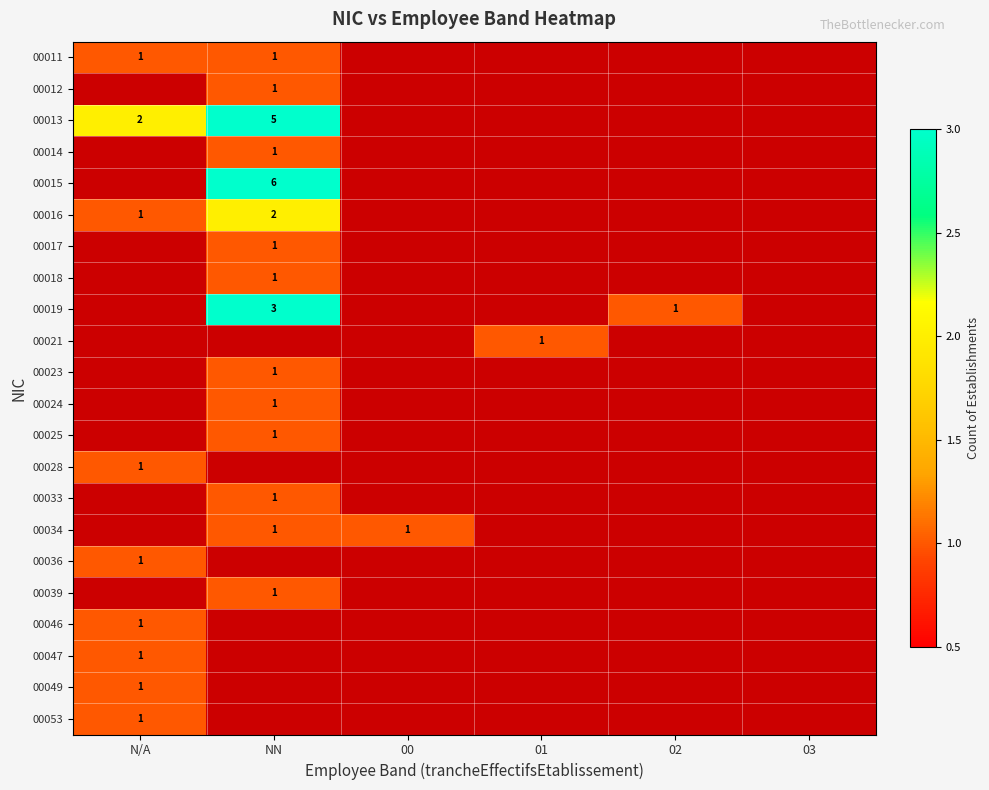

What is the difference between the highest and lowest values at NN?

5.0